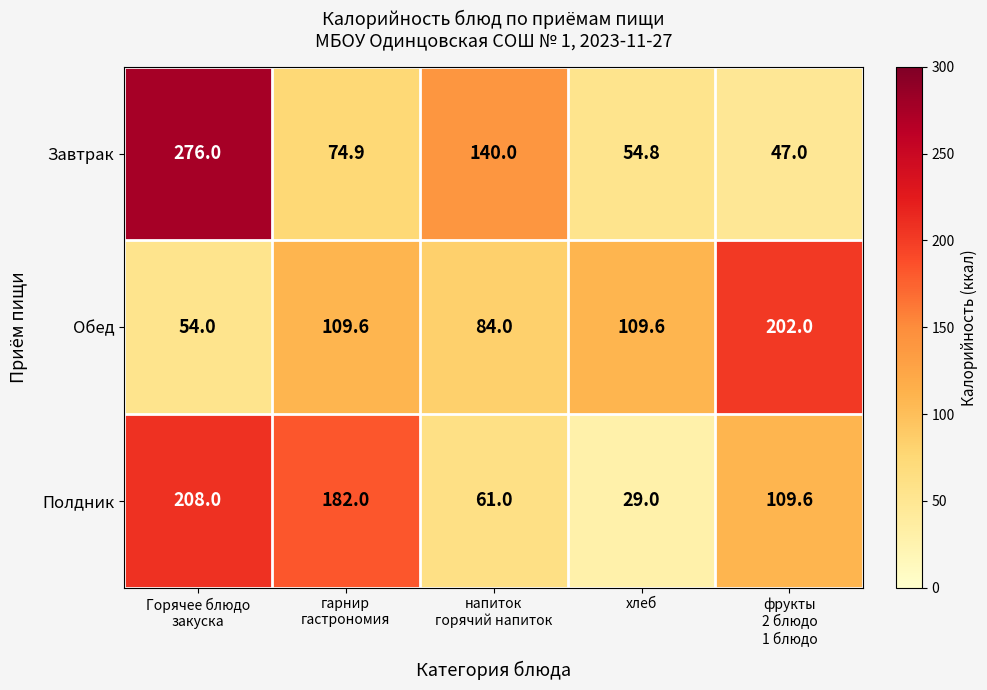

Count the number of categories in the chart.

5